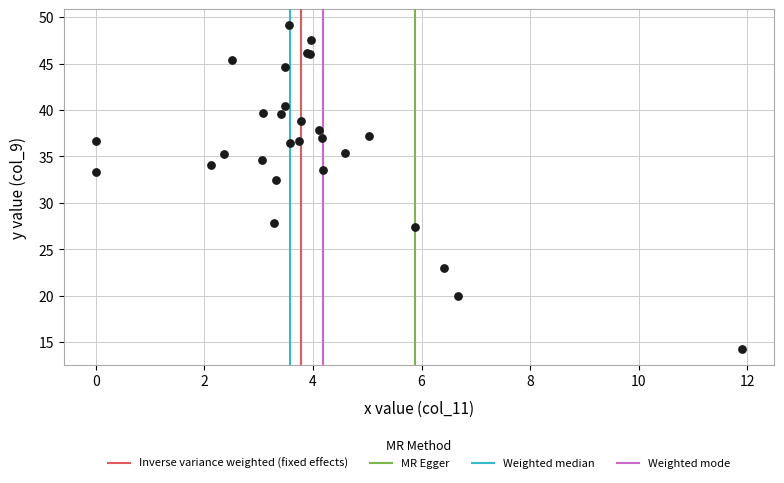

What Y value in the scatter plot is closest to 31?

32.5